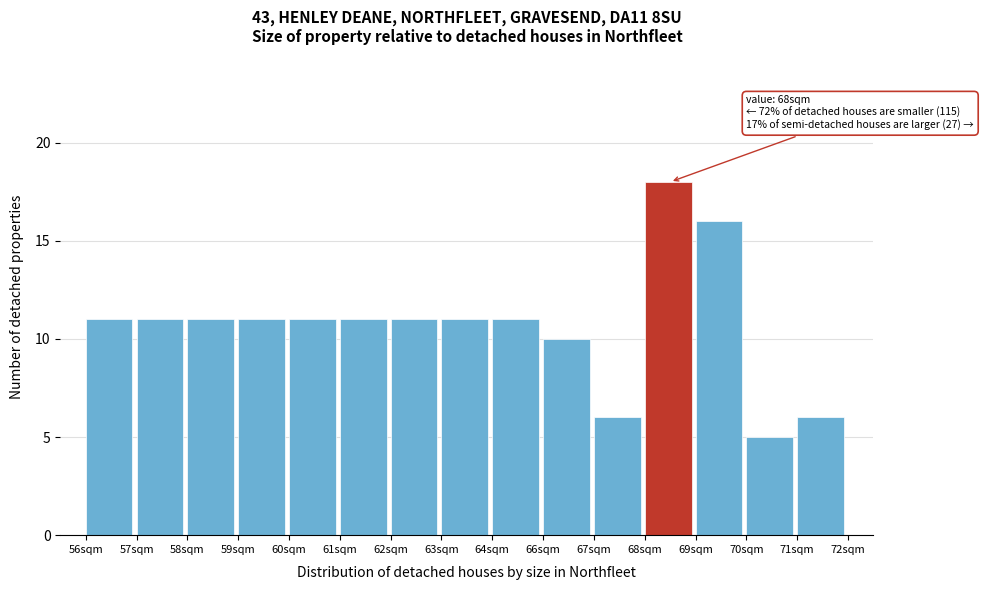

Reading left to right, extract all data points from this chart.

11	11	11	11	11	11	11	11	11	10	6	18	16	5	6